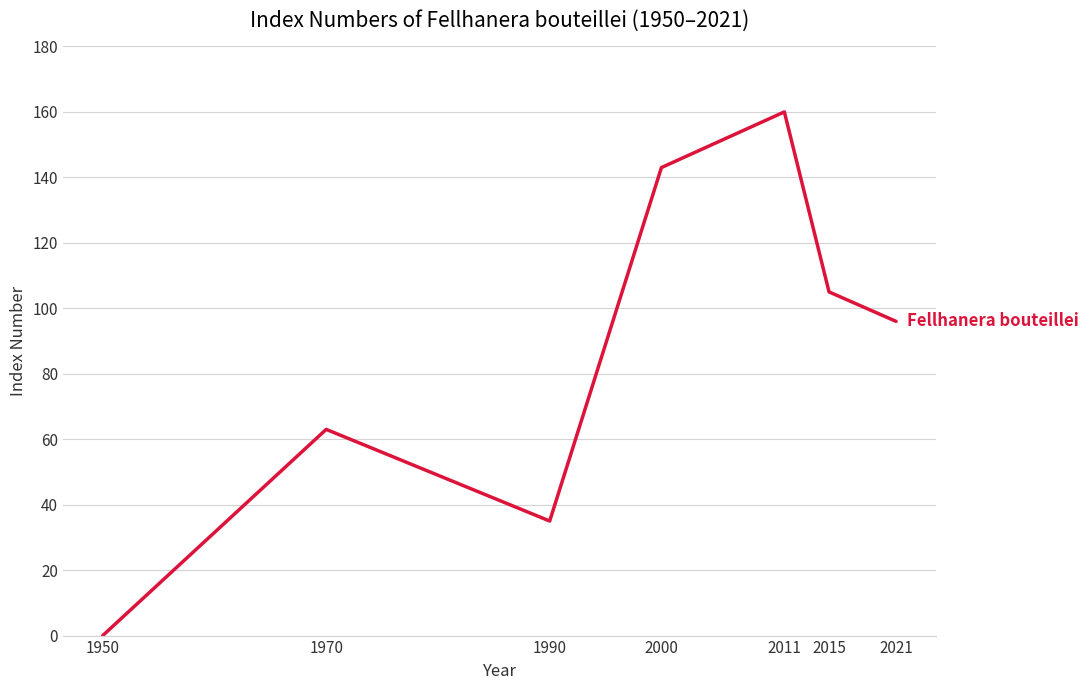

Count the number of data series in this chart.

1